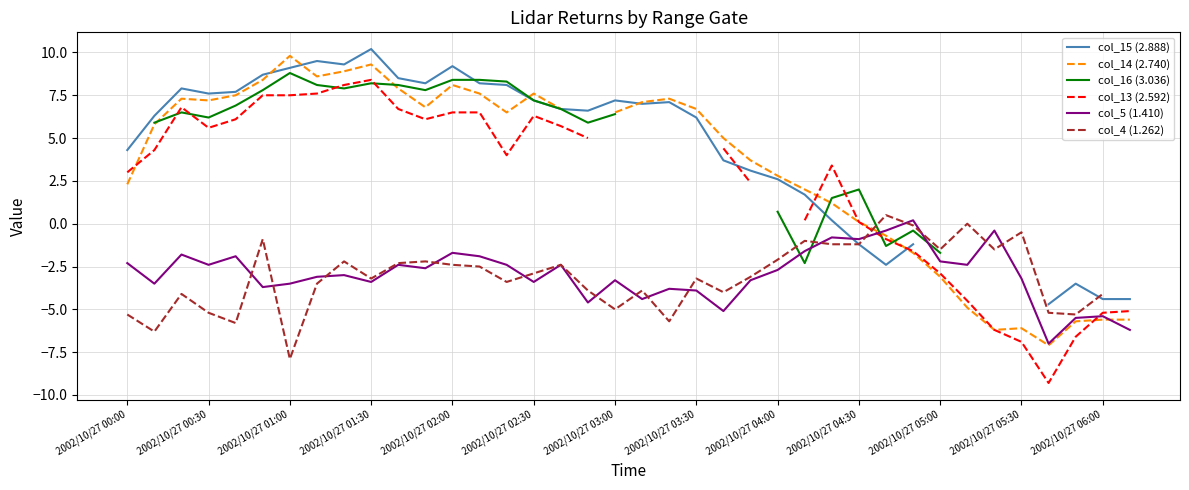

Is it true that col_5 (1.410) equals -2.9 at 2002/10/27 02:00?

False